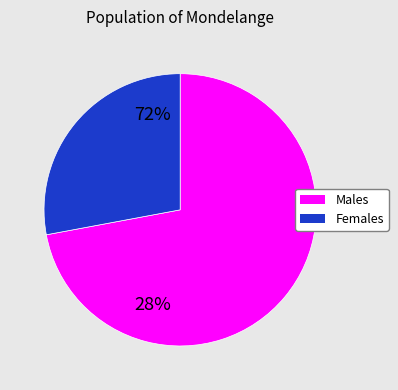

How many slices are in this pie chart?

2